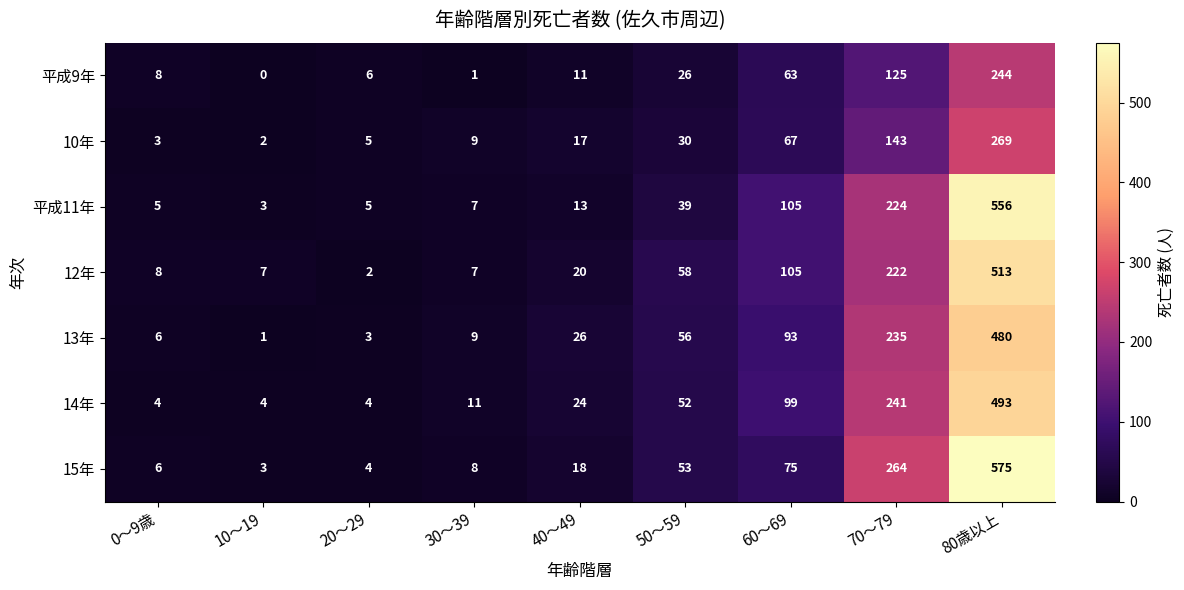

What is the total value across all series at 80歳以上?

3130